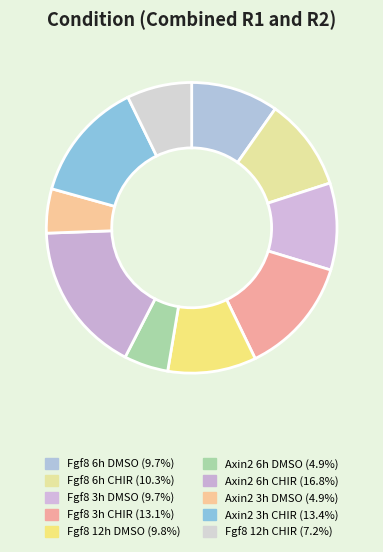

What is the smallest slice in the pie chart?

Axin2 6h DMSO